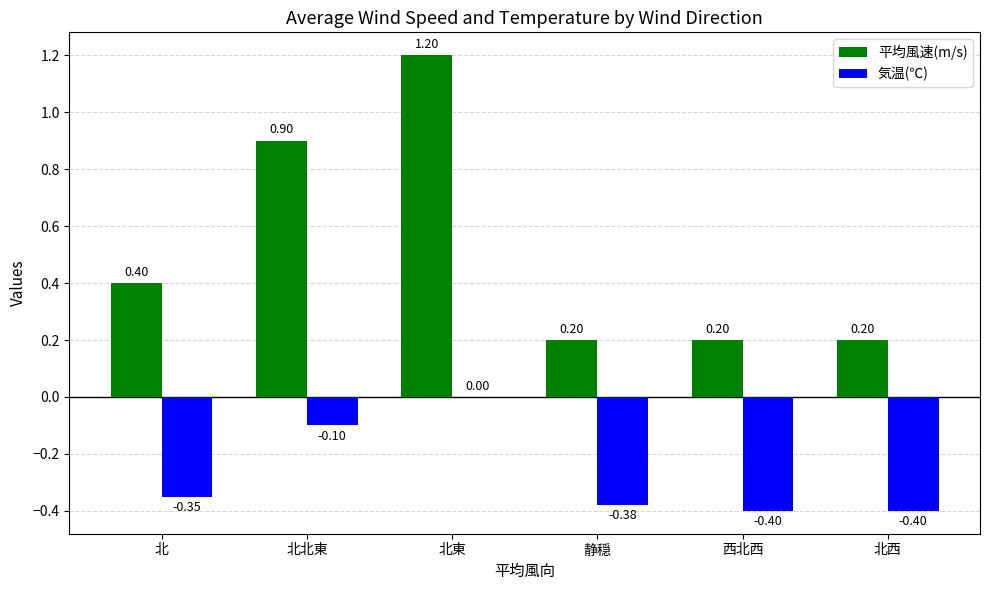

What is the maximum value shown in the chart?

1.2